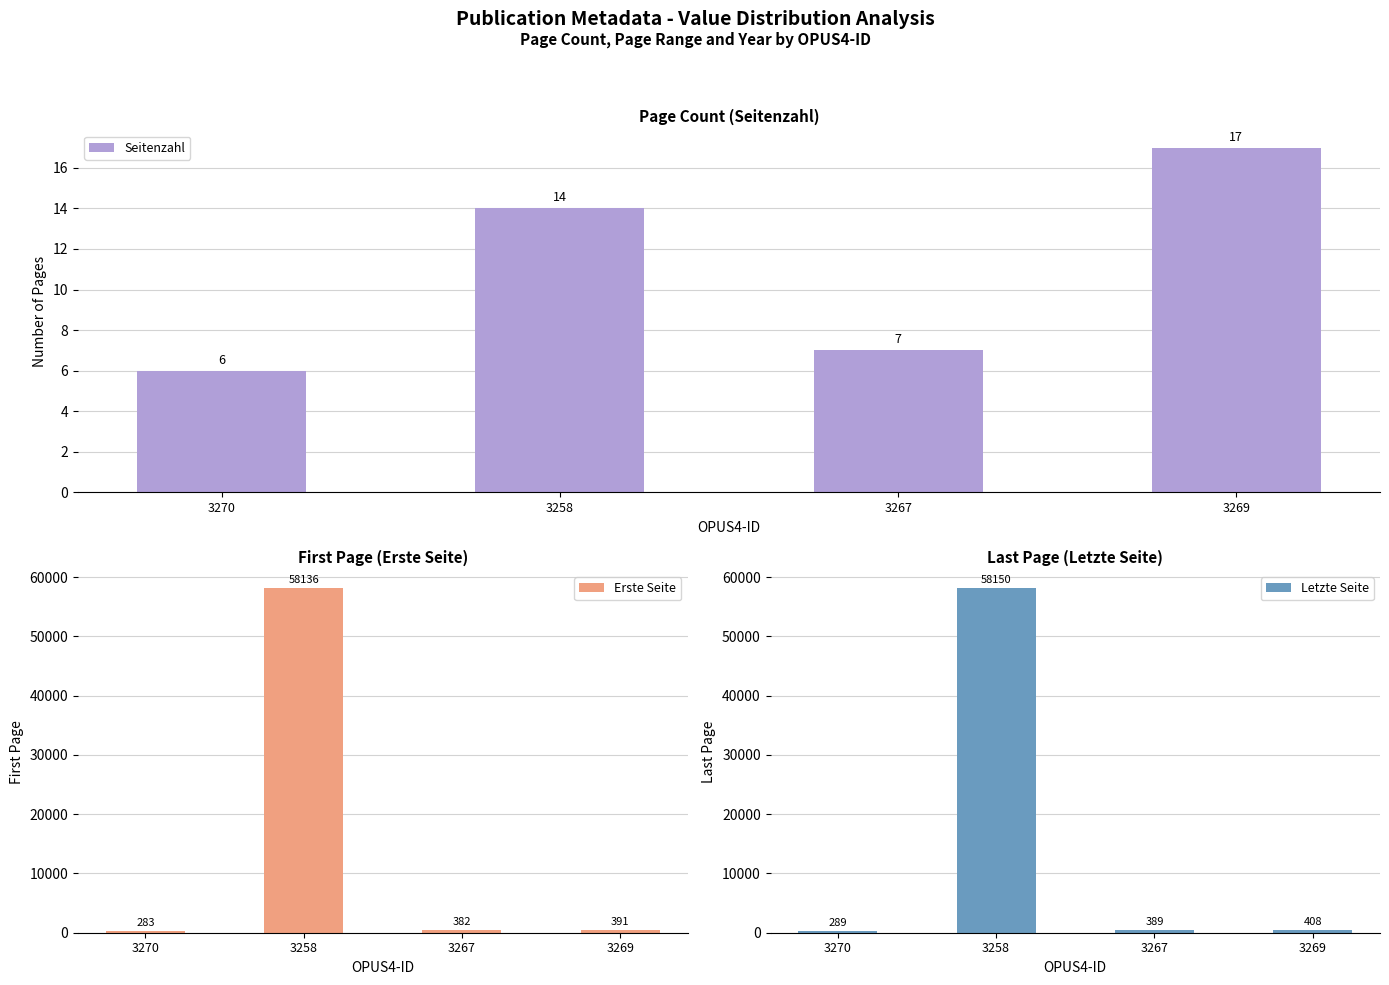

At which label does Seitenzahl first exceed 14?

3269